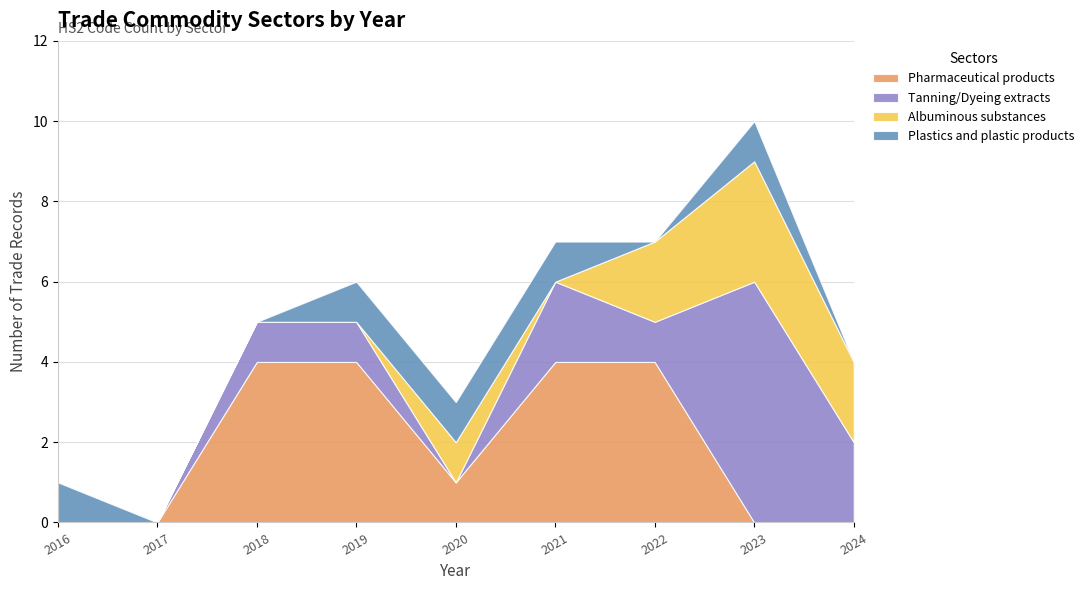

Is it true that Pharmaceutical products equals -1 at 2023?

False